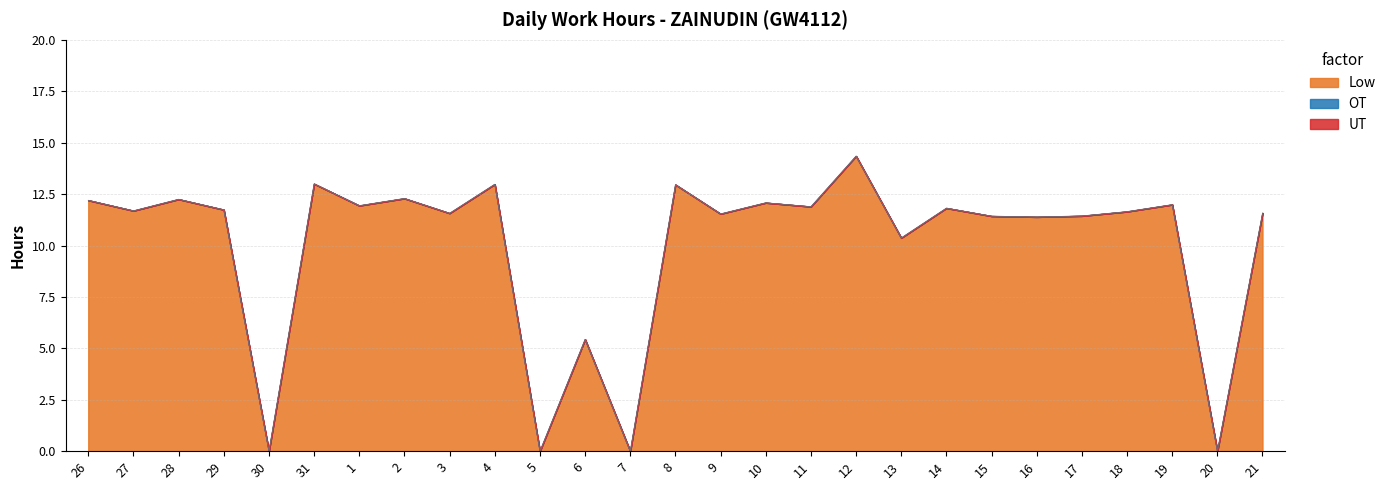

What is the difference between the maximum and minimum values in the Low series?

14.3